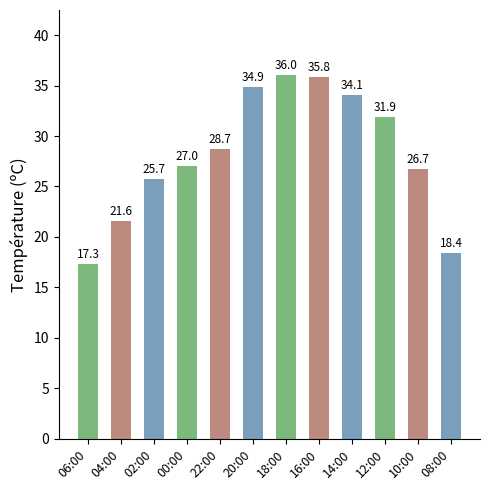

The value at 02:00 is 41.9. True or false?

False